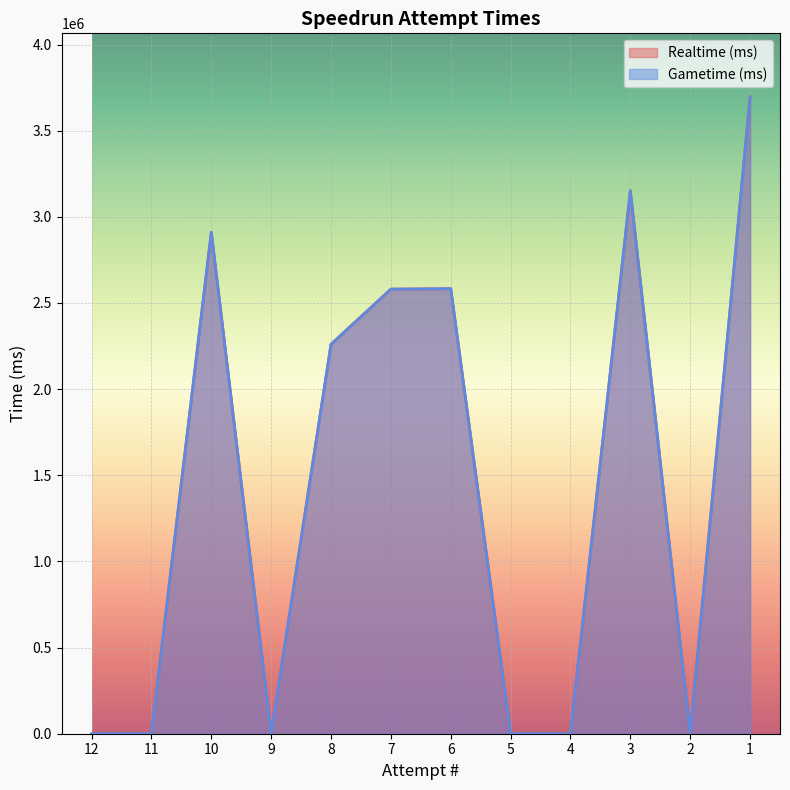

Rank the categories by Gametime (ms) value from lowest to highest.

12, 11, 9, 5, 4, 2, 8, 7, 6, 10, 3, 1